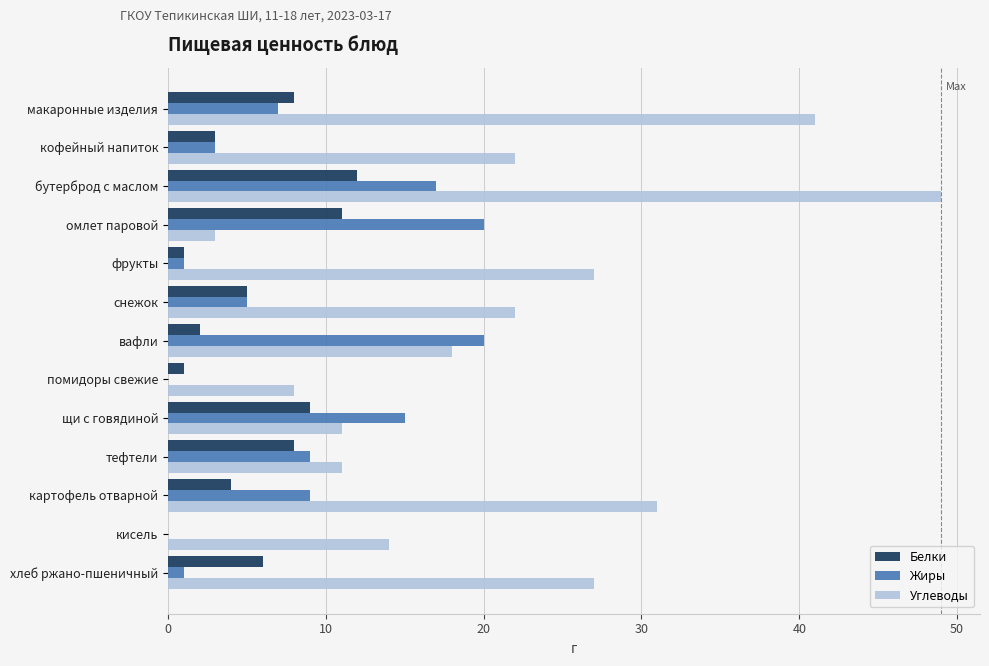

What is the sum of all Белки values?

70